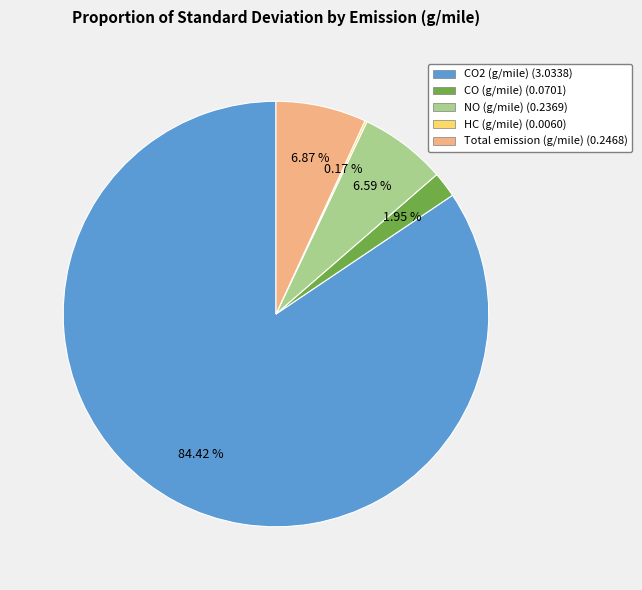

Does any single category account for the majority?

Yes